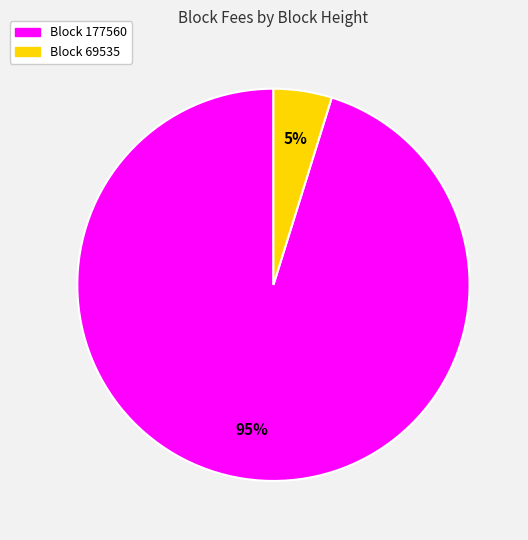

What percentage is the Block 69535 slice, to the nearest percent?

5%